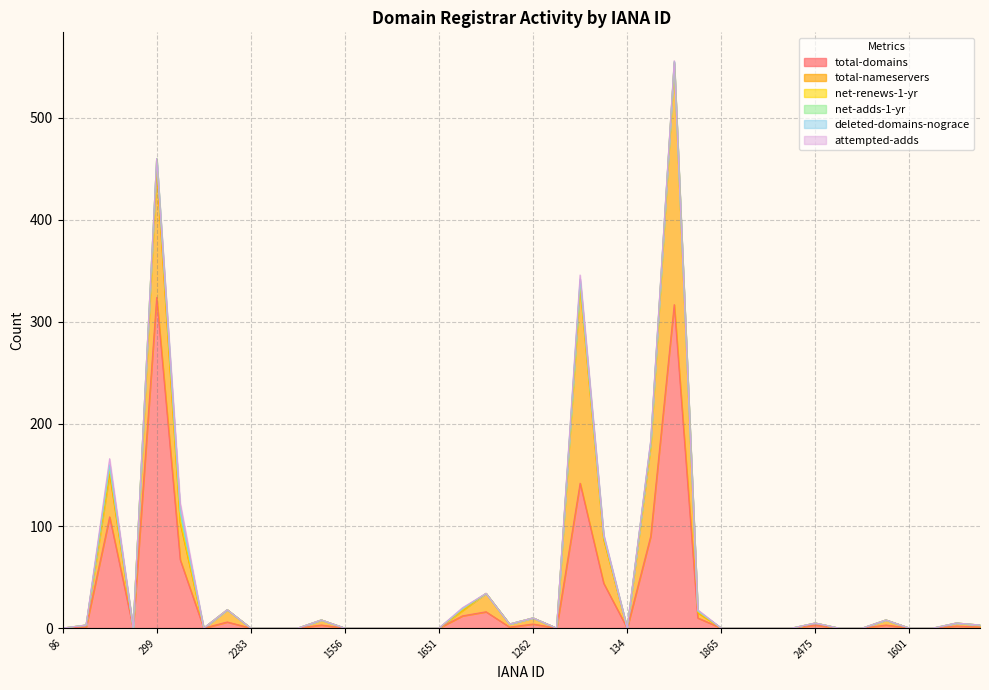

True or false: net-adds-1-yr has a value of 0 at 2282.

True